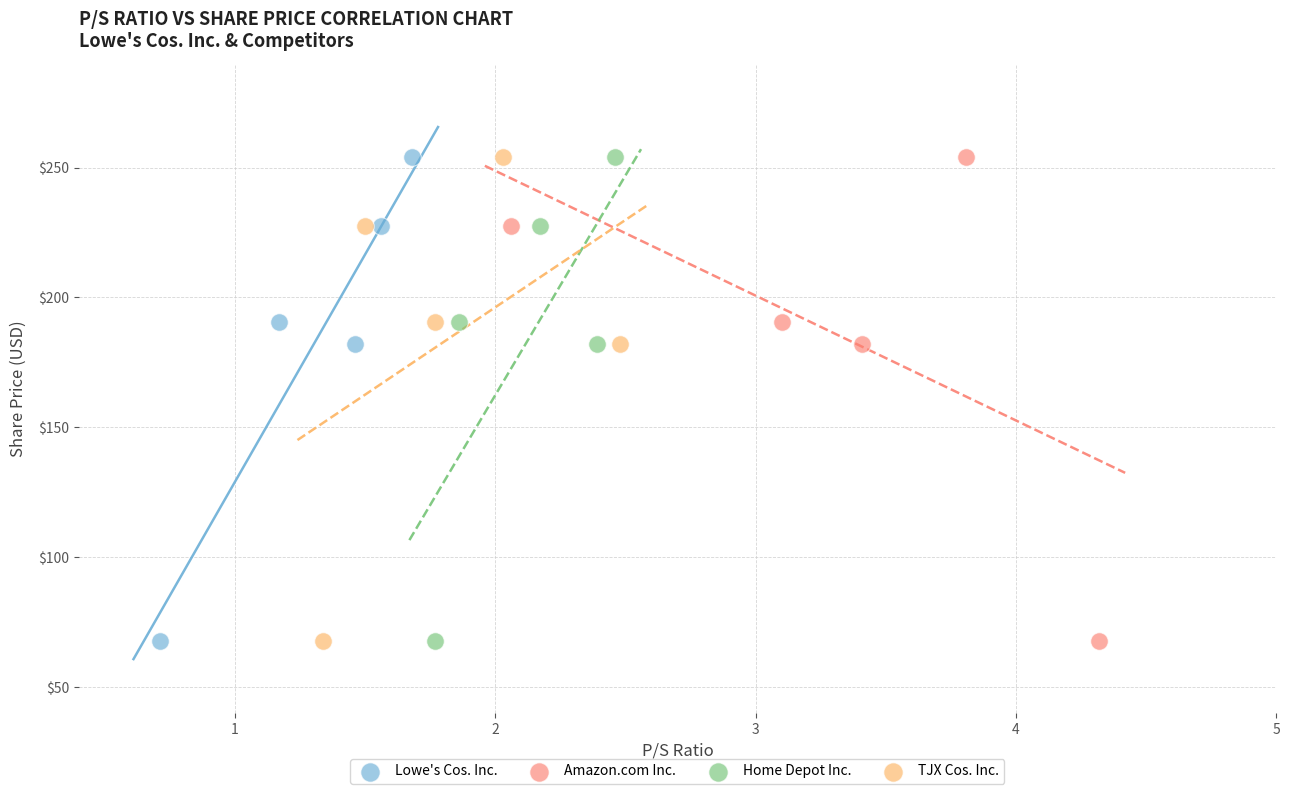

What are all the series names shown in the legend?

Lowe's Cos. Inc., Amazon.com Inc., Home Depot Inc., TJX Cos. Inc.